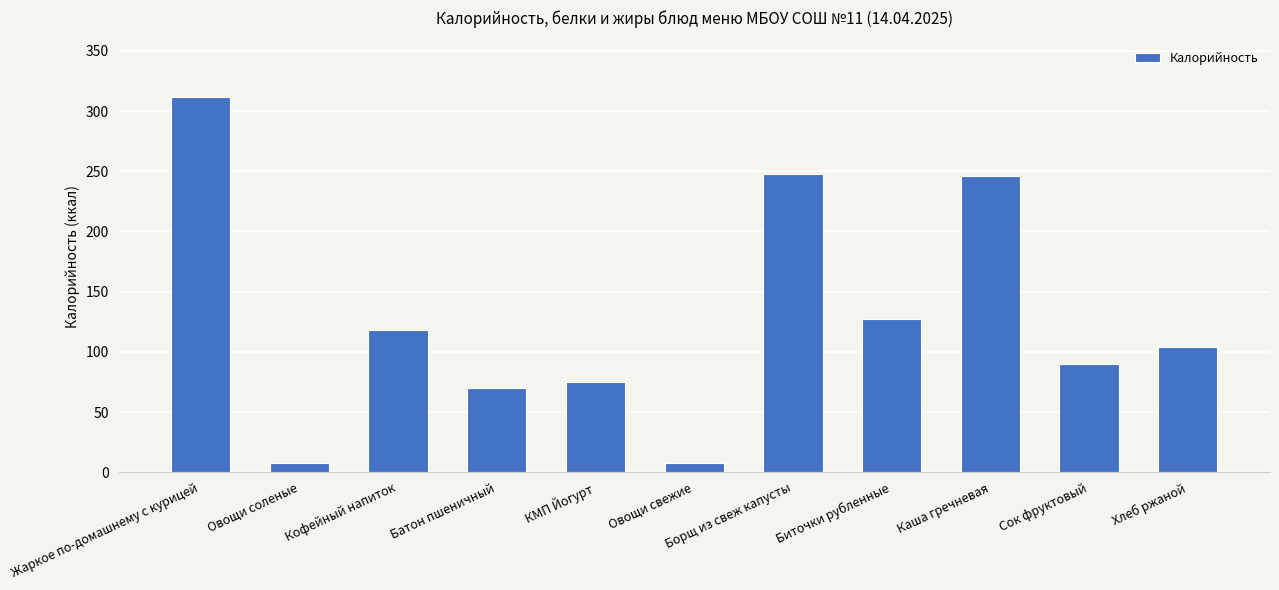

What is the label of the 8th bar from the left?

Биточки рубленные